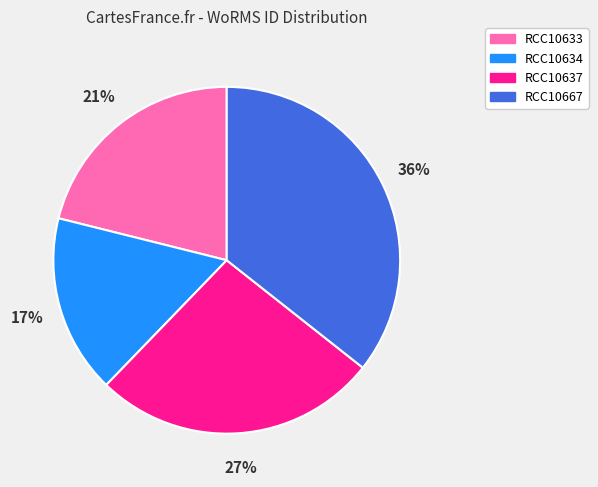

Is there any slice that represents more than half of the pie?

No